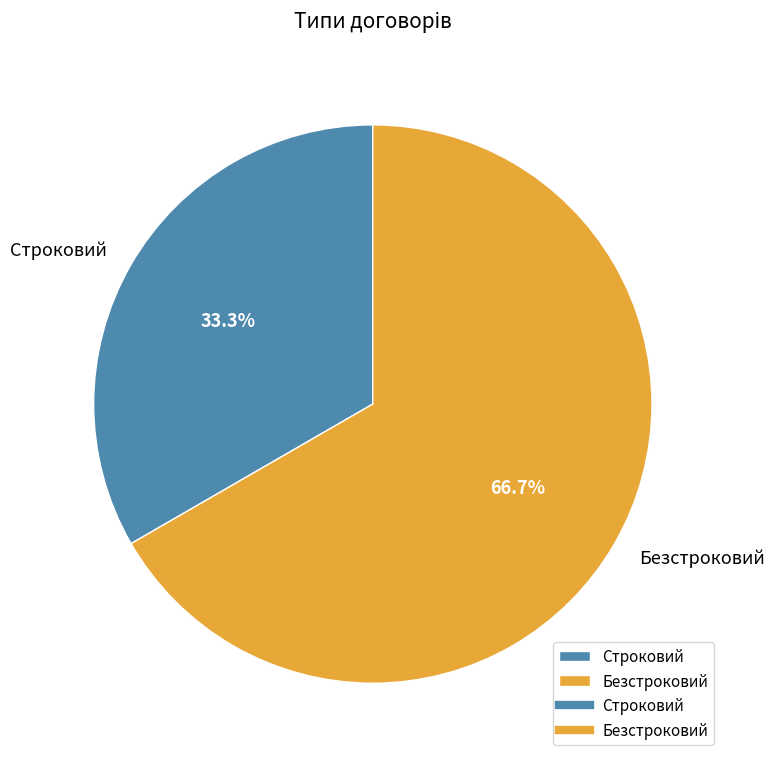

How many slices are in this pie chart?

2